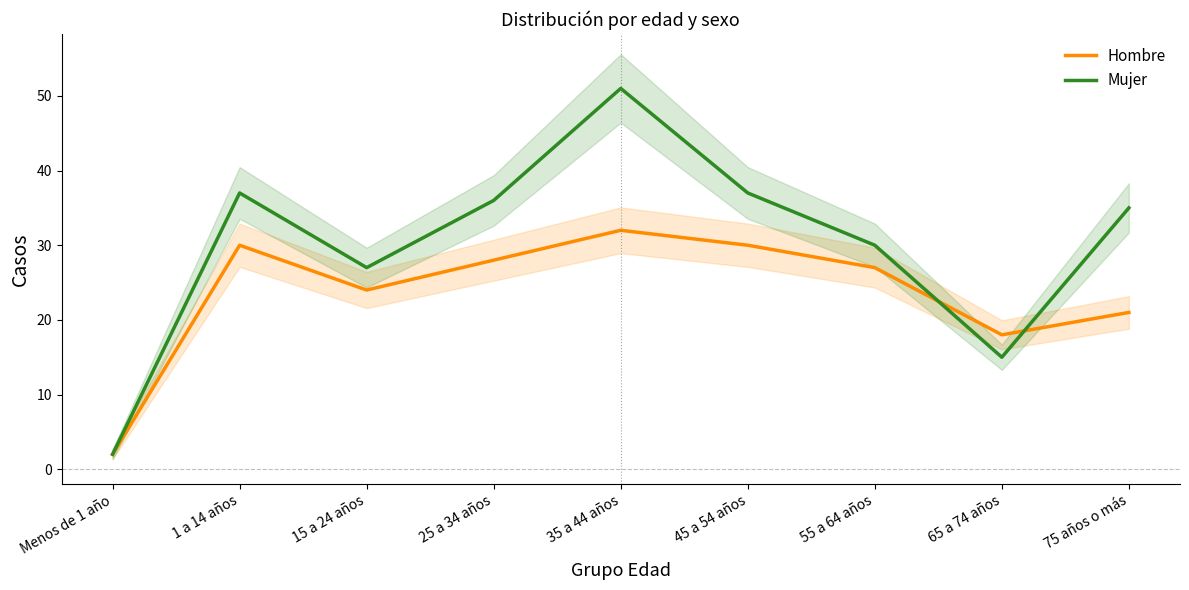

Where is the first local maximum for Hombre?

1 a 14 años